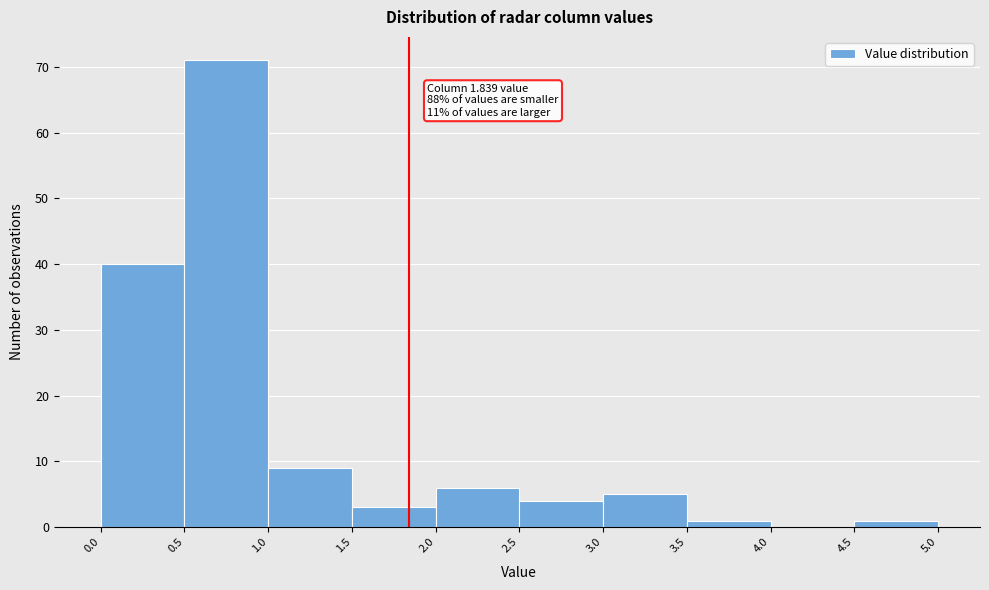

Over which range of the x-axis is the bar tallest?

0.5 to 1.0